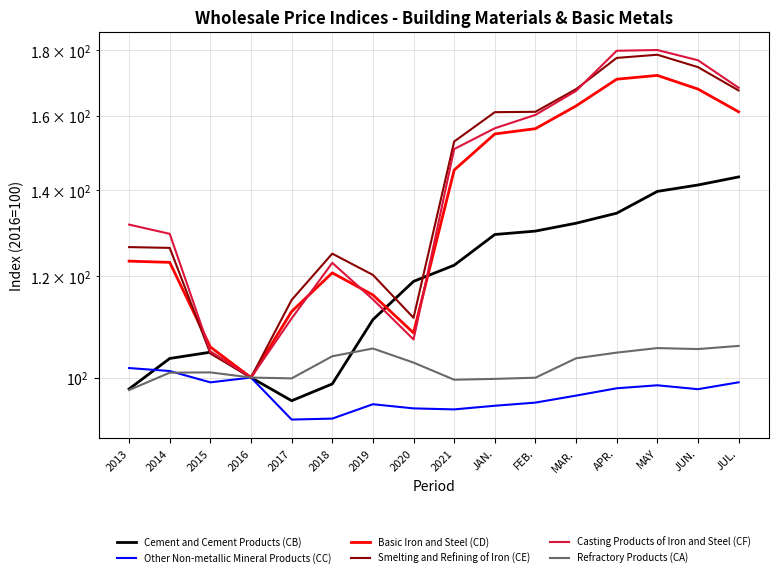

What are all the series names shown in the legend?

Cement and Cement Products (CB), Other Non-metallic Mineral Products (CC), Basic Iron and Steel (CD), Smelting and Refining of Iron (CE), Casting Products of Iron and Steel (CF), Refractory Products (CA)